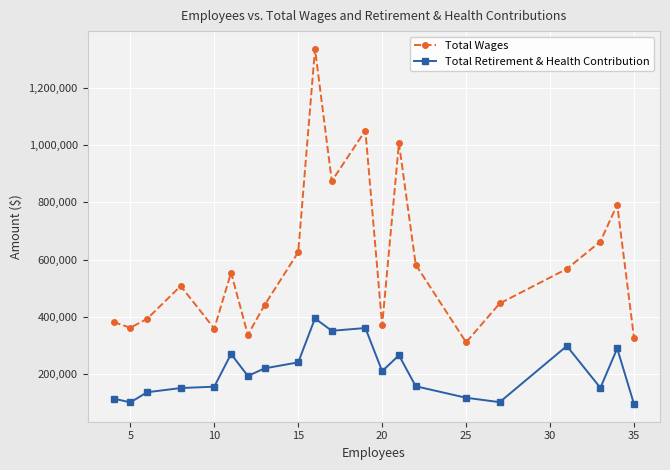

Which series has the widest spread of values?

Total Wages